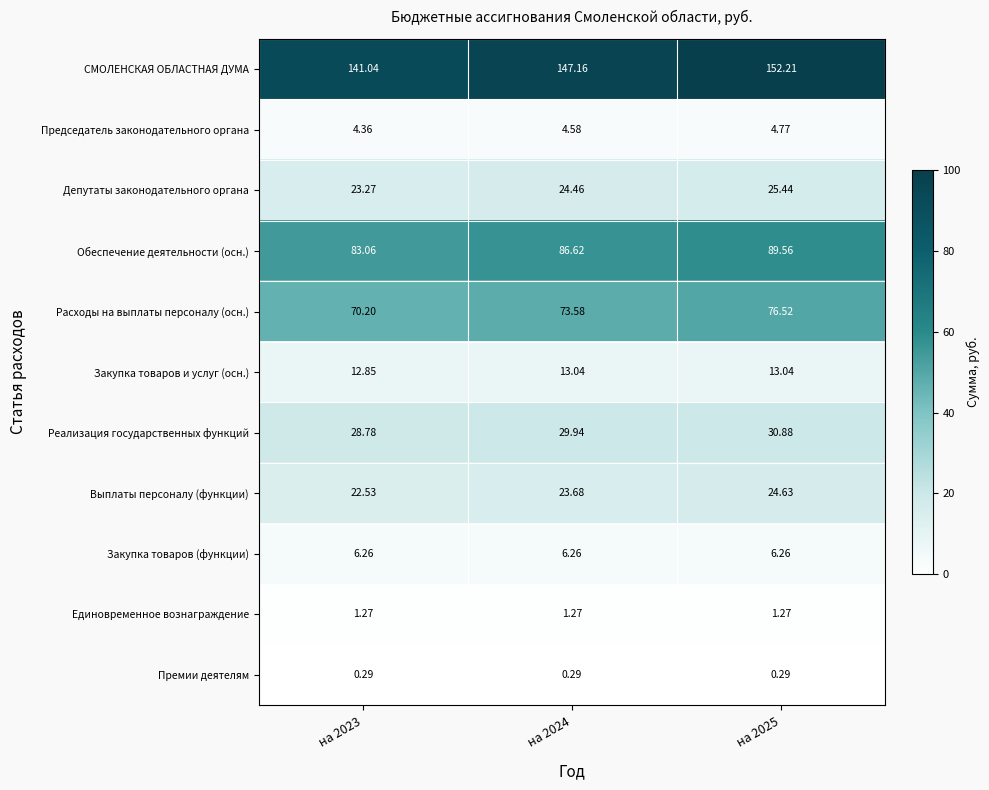

What is the difference between the highest and lowest values at на 2024?

146.9